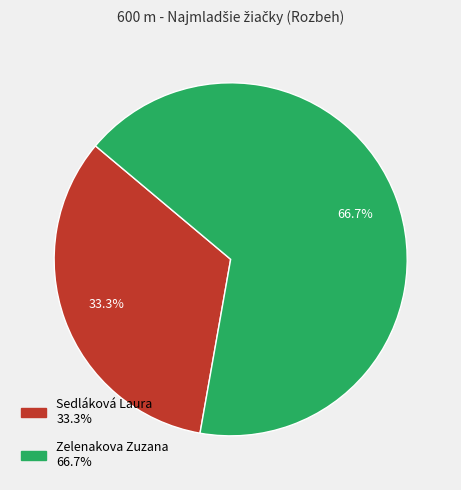

Which has a higher value, Sedláková Laura or Zelenakova Zuzana?

Zelenakova Zuzana